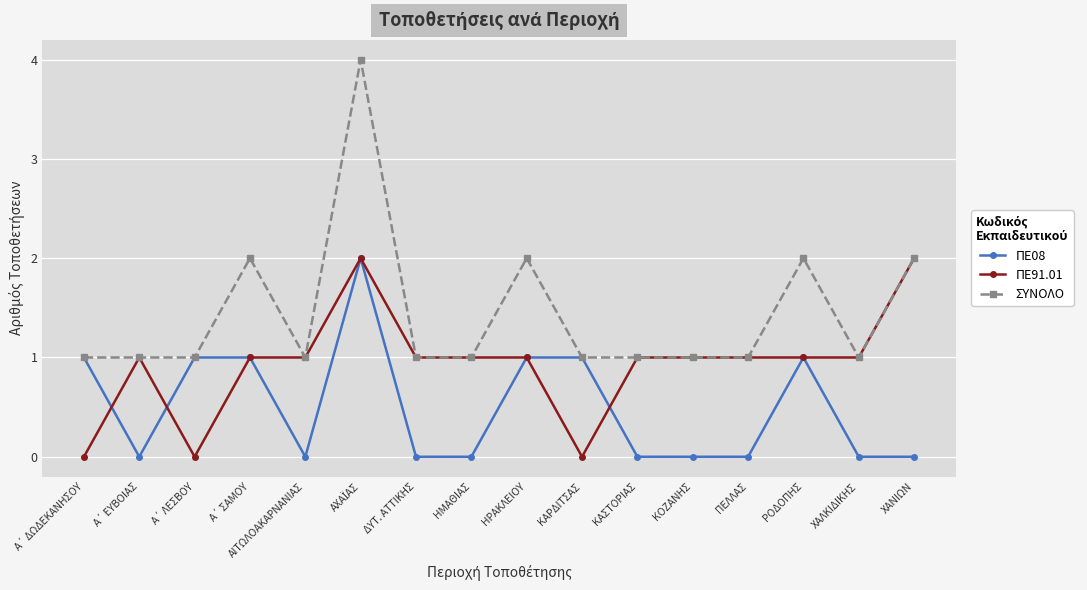

List the series in order of their overall mean, lowest first.

ΠΕ08, ΠΕ91.01, ΣΥΝΟΛΟ